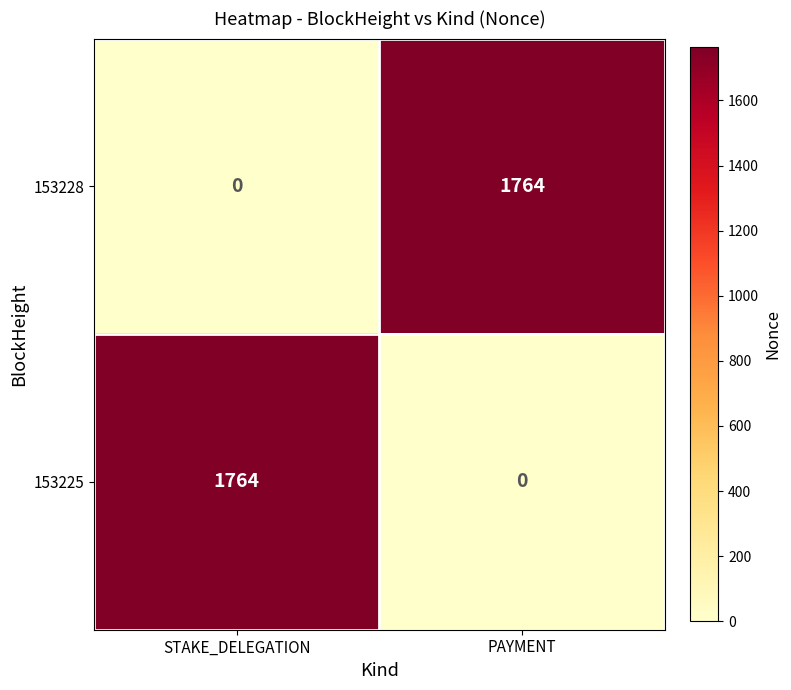

What is the sum of all 153225 values?

1764